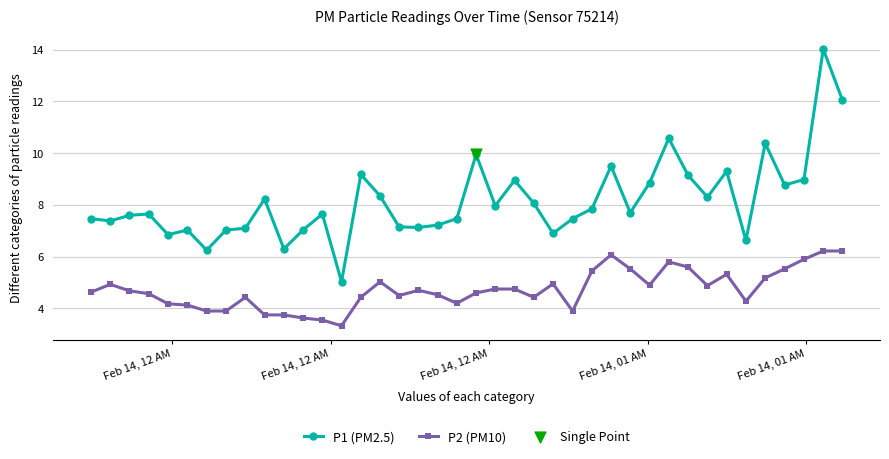

True or false: P2 (PM10) has more than 2 points higher than both neighbors.

True